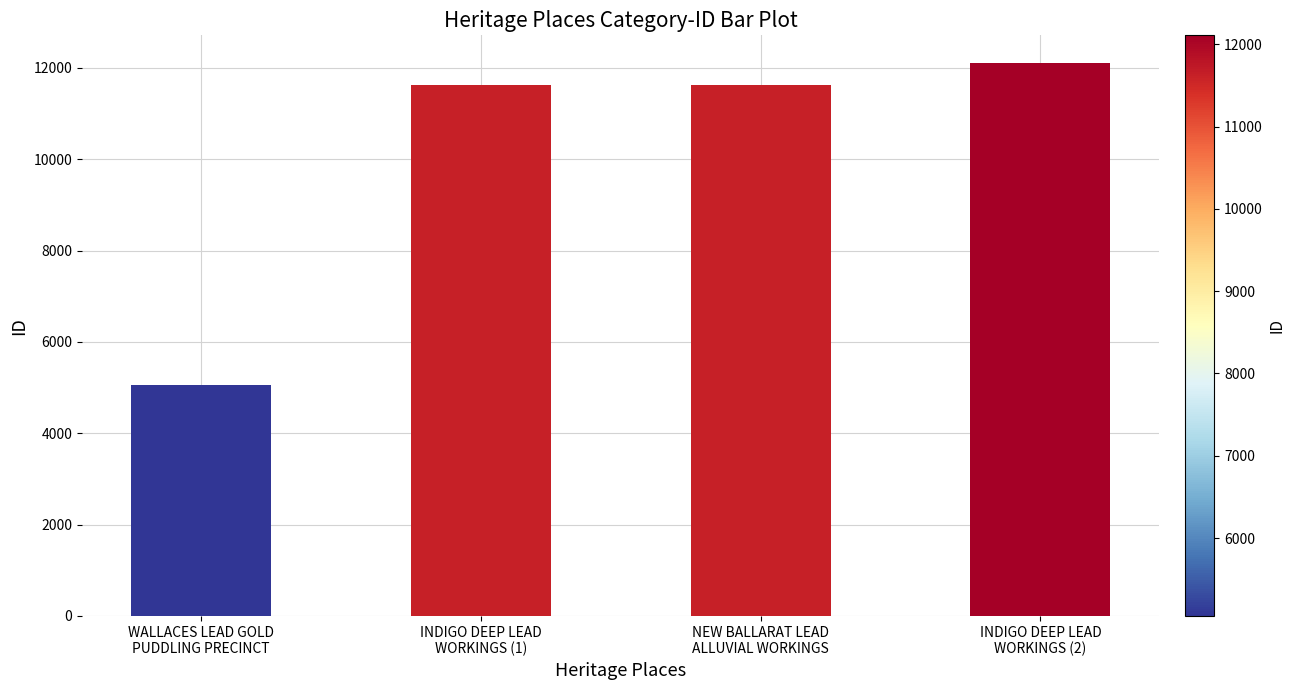

What is the label of the 4th bar from the right?

WALLACES LEAD GOLD
PUDDLING PRECINCT